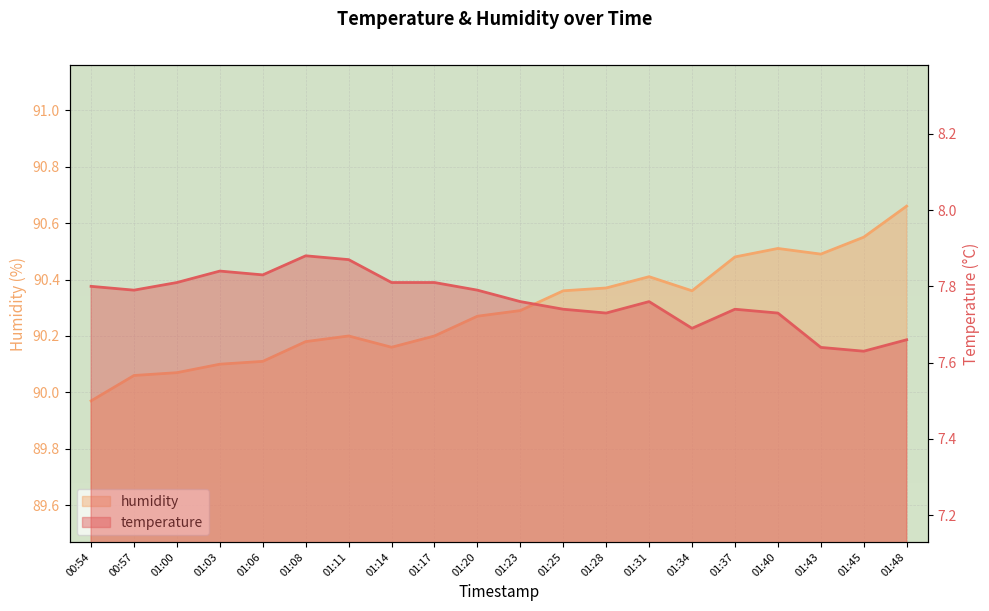

Where is the first local maximum for humidity?

01:11